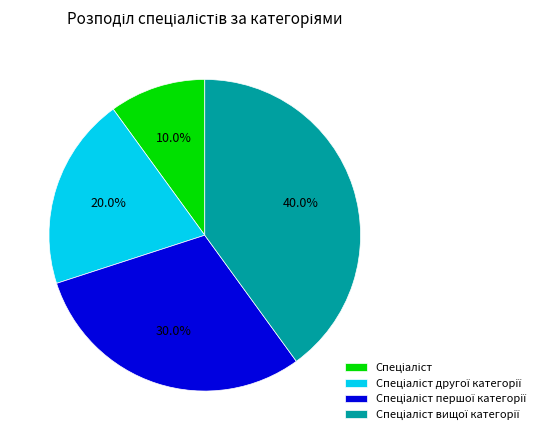

Is there a majority slice in this chart?

No